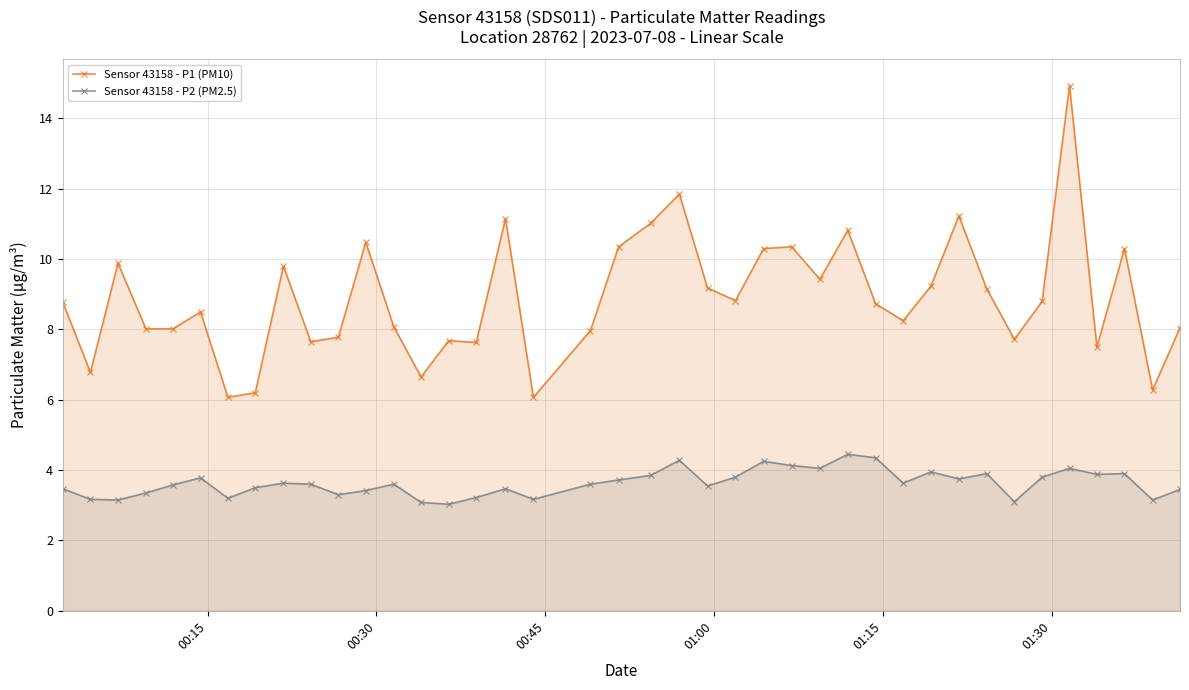

What is the difference between the second highest and minimum values in the Sensor 43158 - P2 (PM2.5) series?

1.3